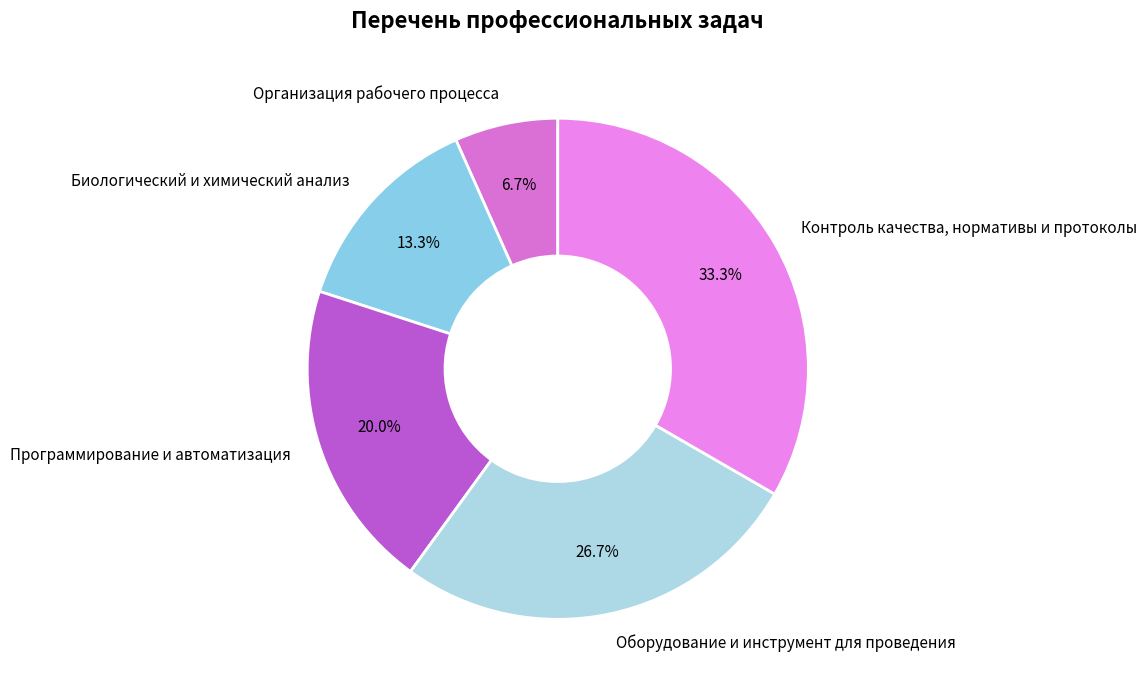

Is the sum of Оборудование и инструмент для проведения and Организация рабочего процесса greater than half?

No